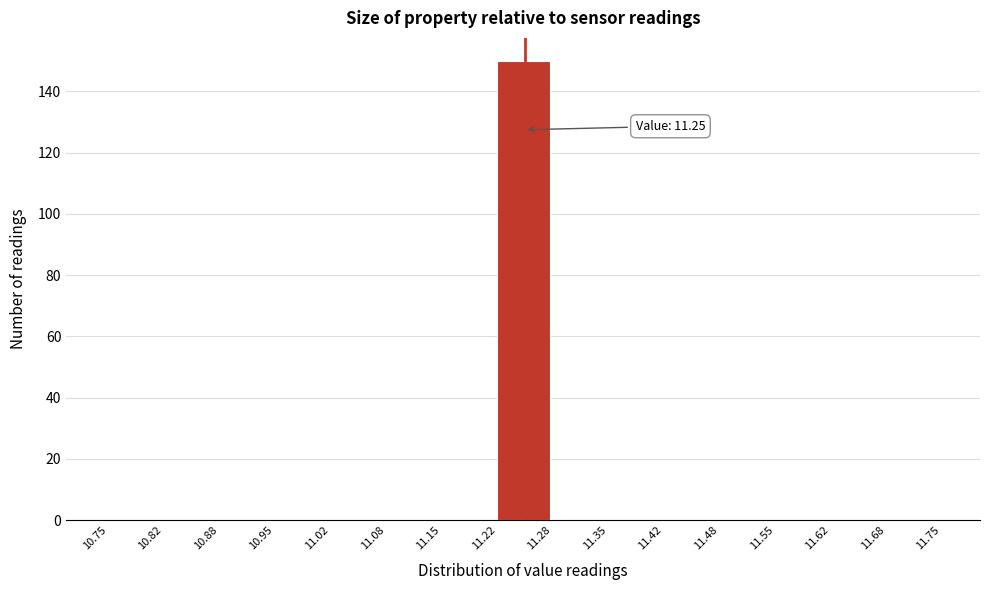

Which range on the x-axis has the tallest bar?

11.22 to 11.28